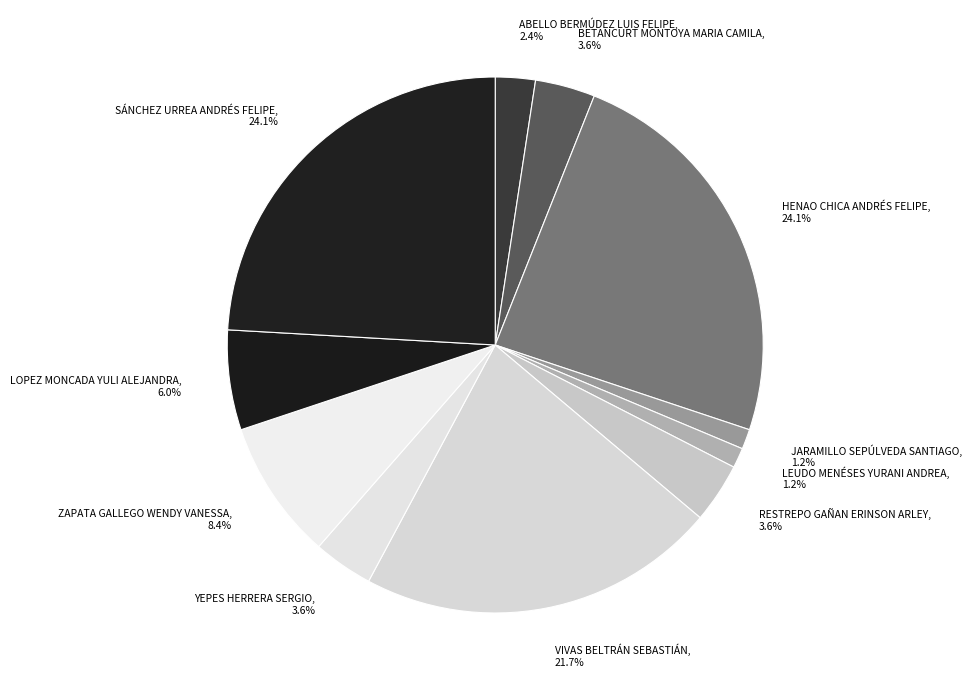

To the nearest percent, what percentage of the pie is ZAPATA GALLEGO WENDY VANESSA?

8%